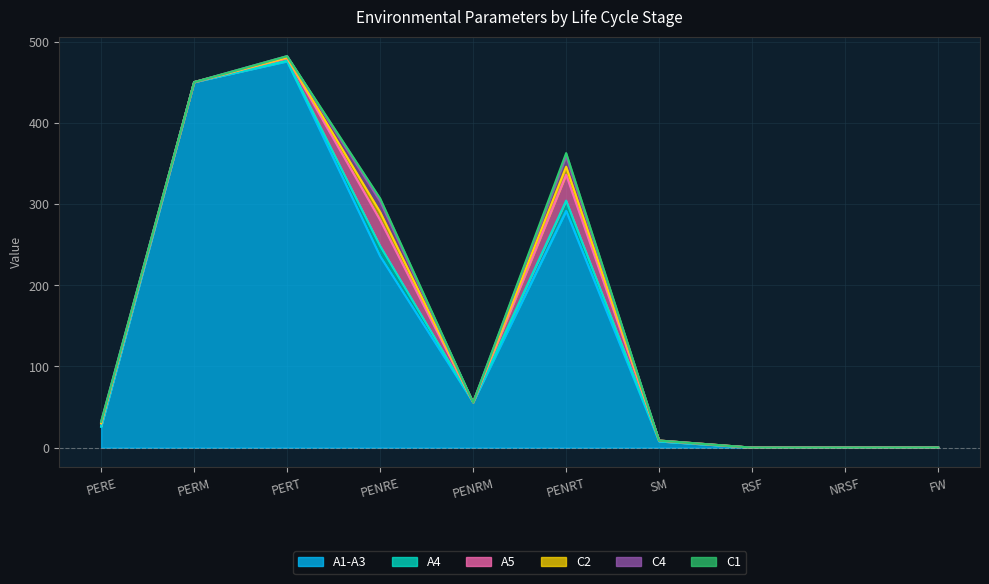

What is the difference between the highest and lowest values at PERT?

475.7